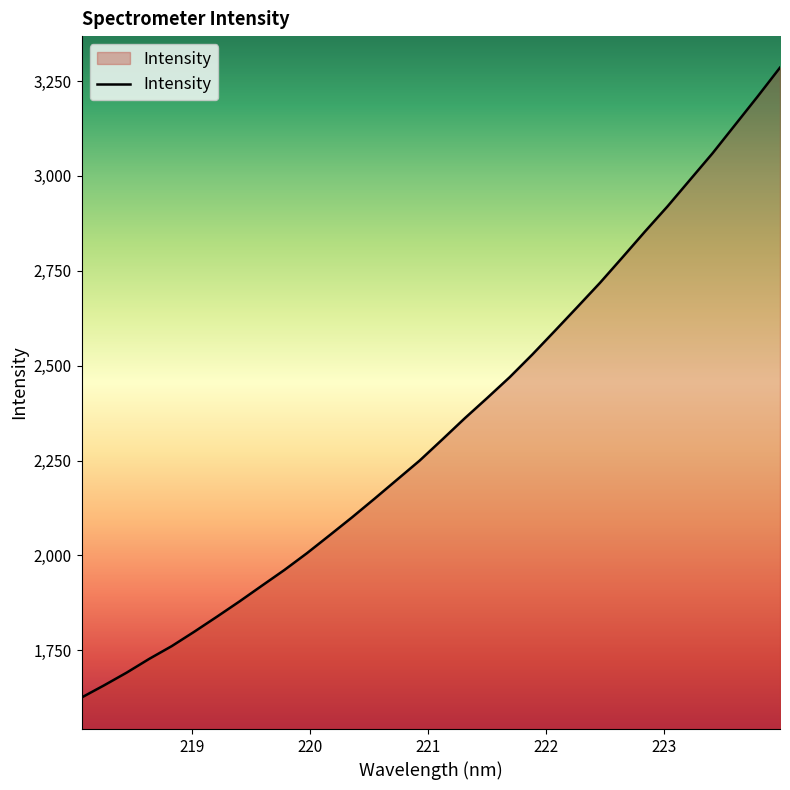

What is the smallest value displayed?

1625.7